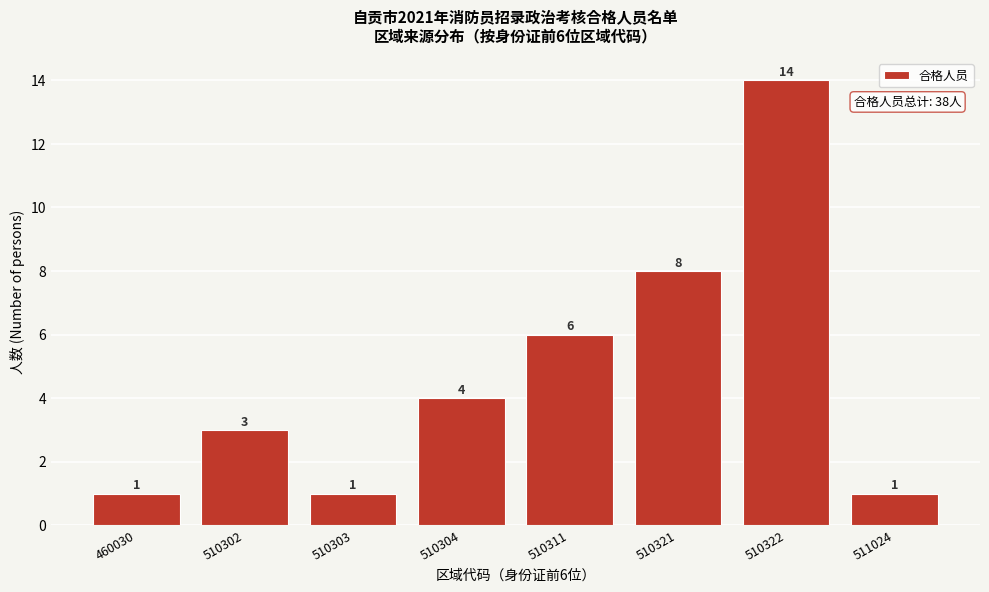

Reading left to right, extract all data points from this chart.

460030=1	510302=3	510303=1	510304=4	510311=6	510321=8	510322=14	511024=1